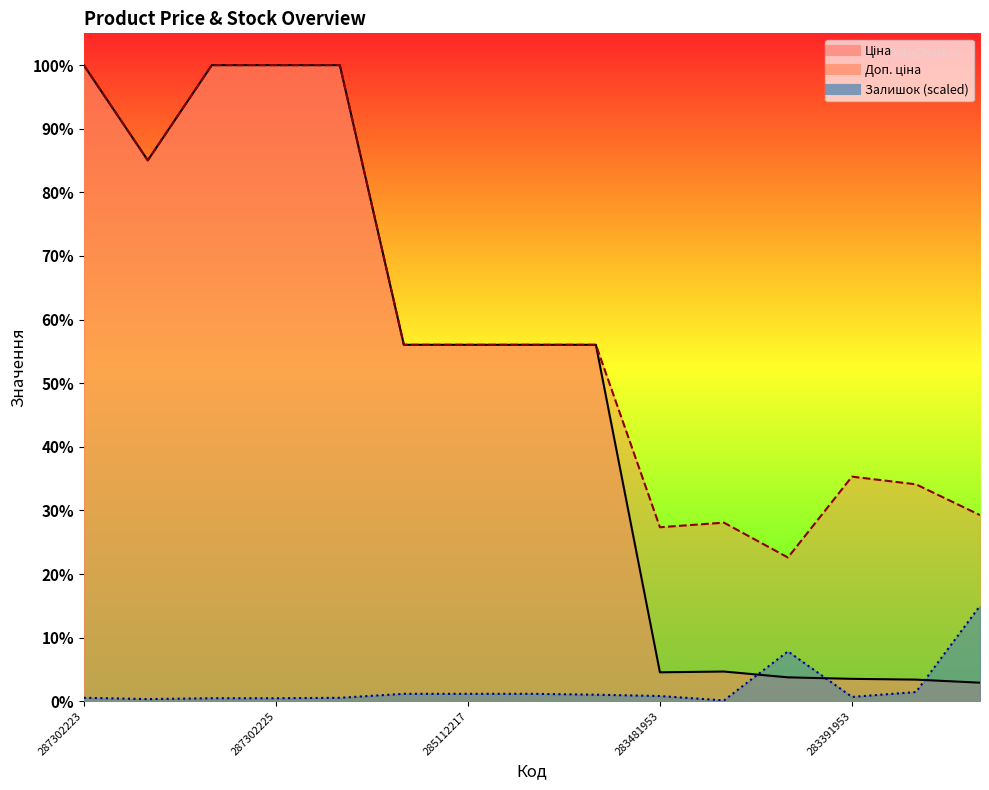

What are all the series names shown in the legend?

Ціна, Доп. ціна, Залишок